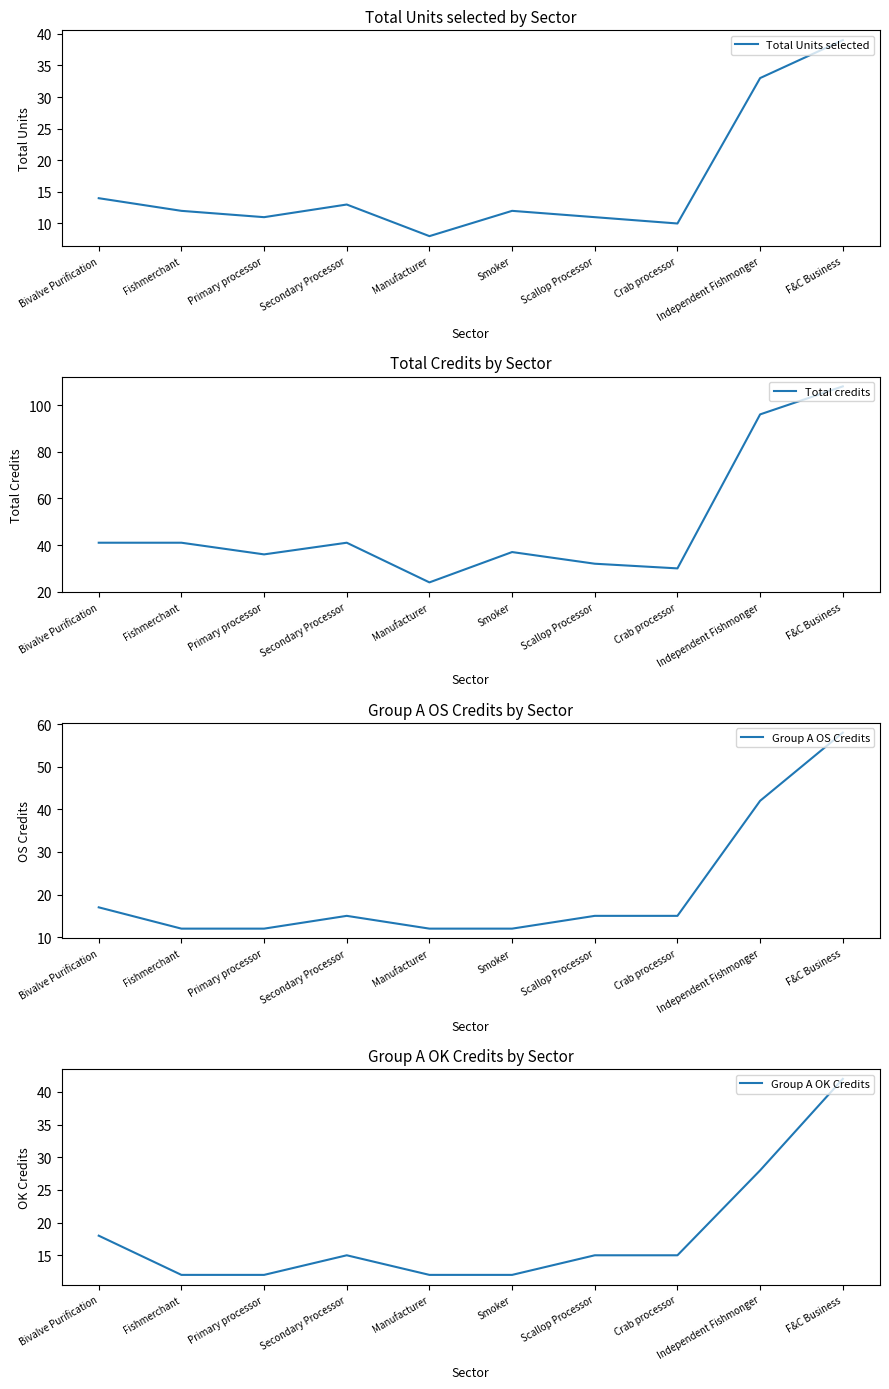

How many data points in Total credits are above 41?

2